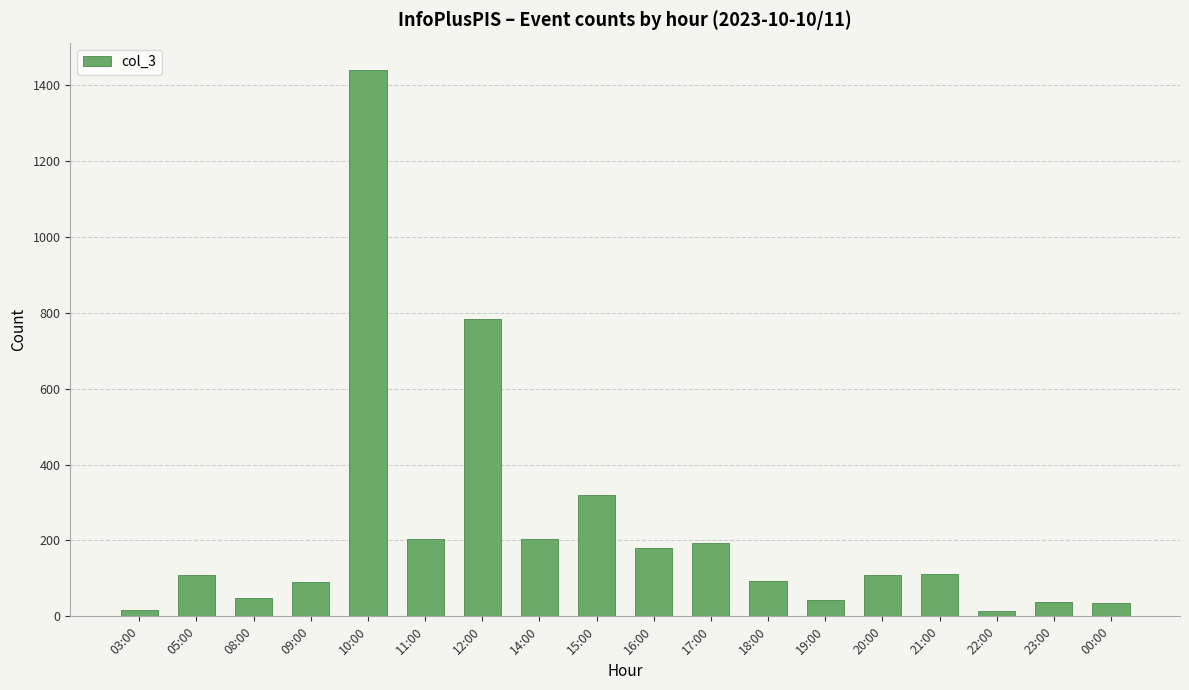

What is the difference between the second highest and minimum values?

770